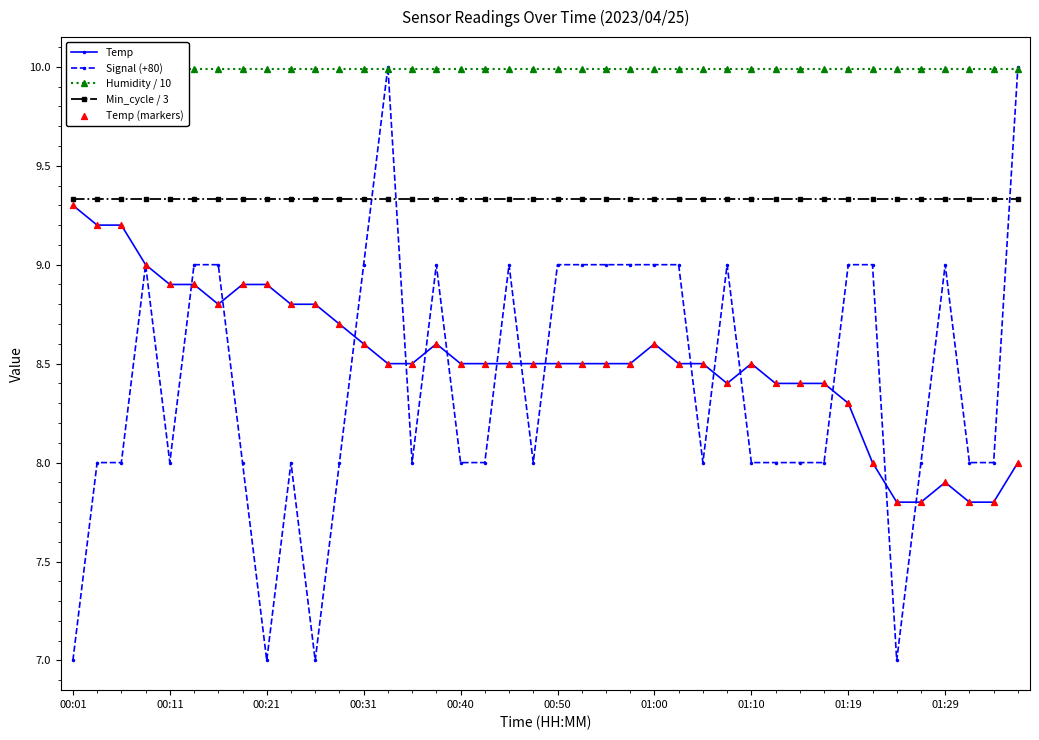

What are all the series names shown in the legend?

Temp, Signal (+80), Humidity / 10, Min_cycle / 3, Temp (markers)